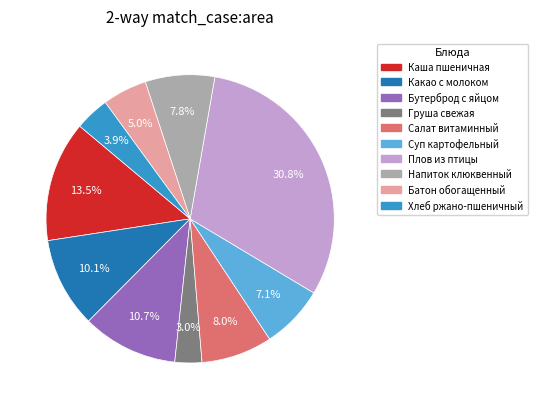

Is there any slice that represents more than half of the pie?

No